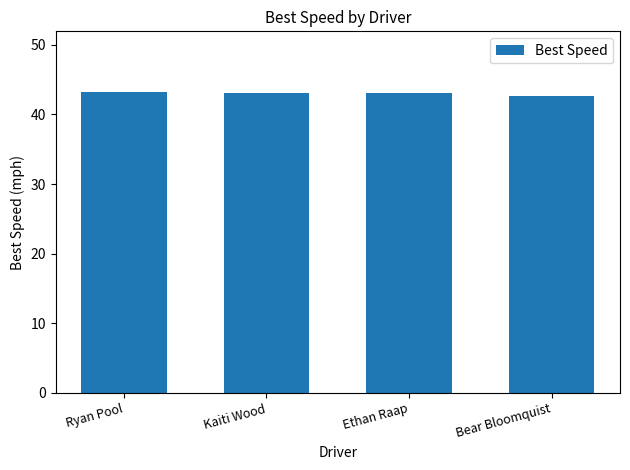

What value does the data have at Ethan Raap?

43.1